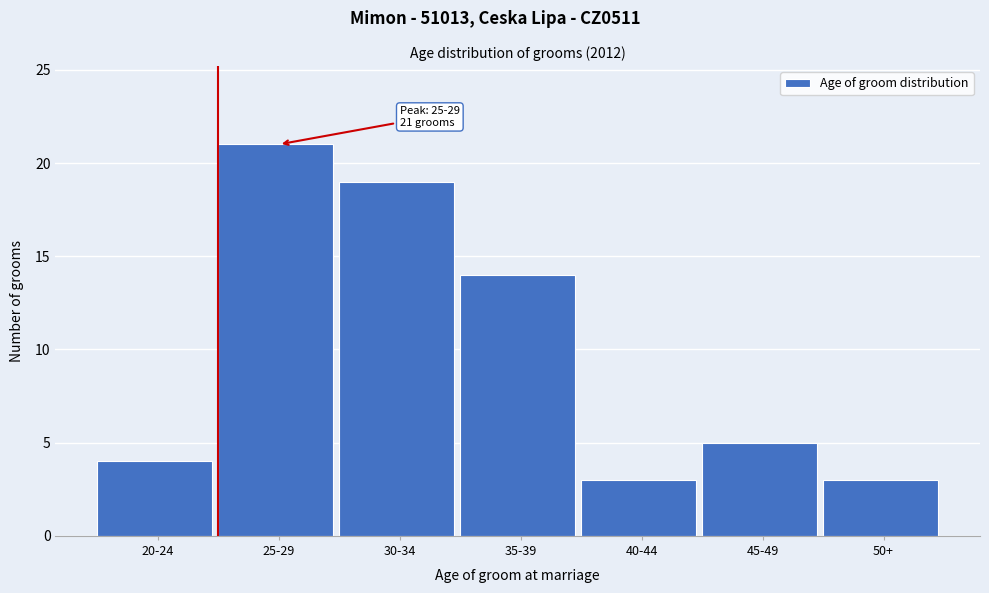

Reading right to left, extract all data points from this chart.

50+=3	45-49=5	40-44=3	35-39=14	30-34=19	25-29=21	20-24=4